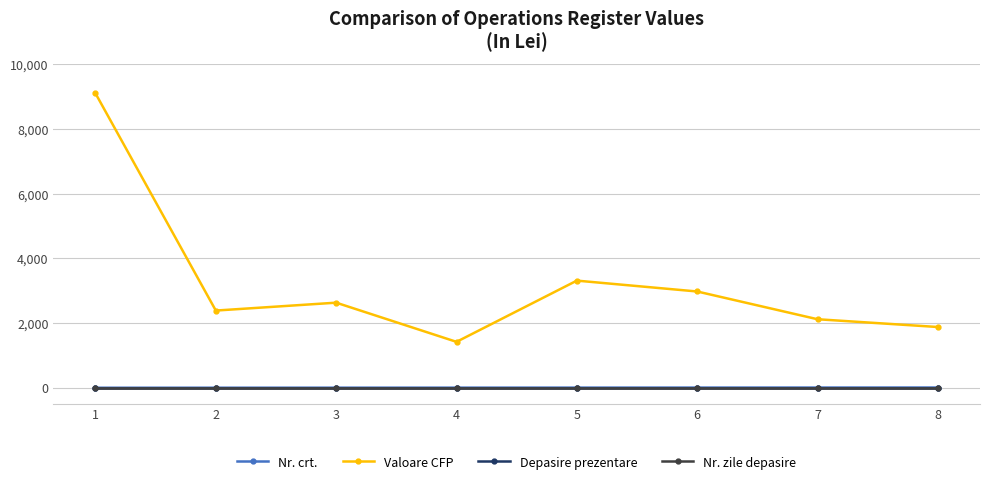

Is this an area chart (filled region under the line)?

No